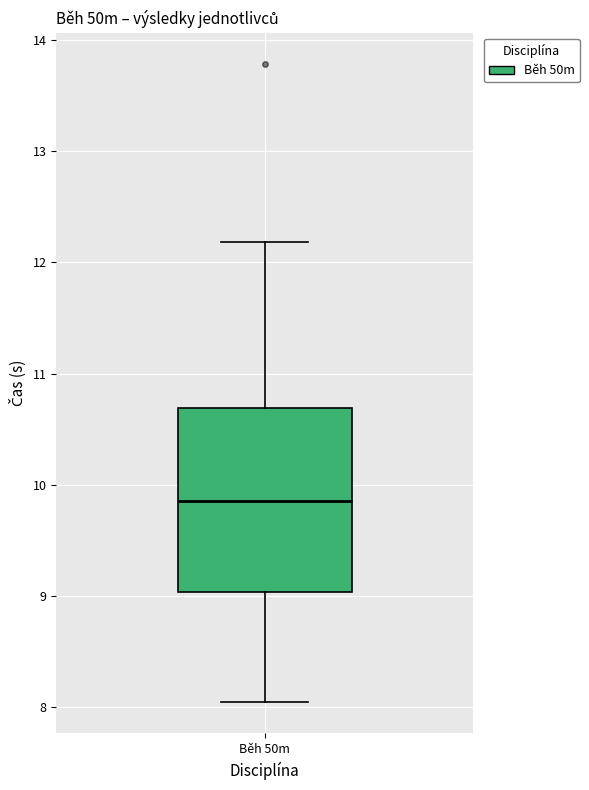

Transcribe this box plot: give where the median line is, the range the box spans, and where the two whiskers end, as read against the y-axis. The values are not printed on the chart, so give them approximately, as read against the axis.

median 9.9, box 9.0 to 10.7, whiskers 8.1 to 12.2